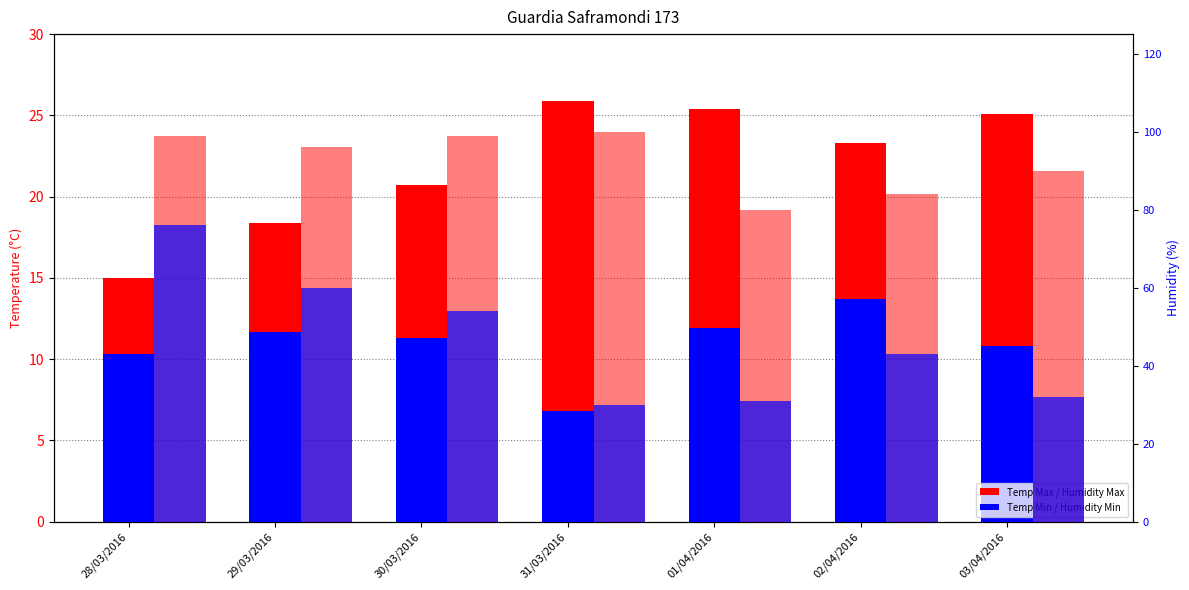

What is the approximate value of Temp Min (°C) at 02/04/2016?

13.7